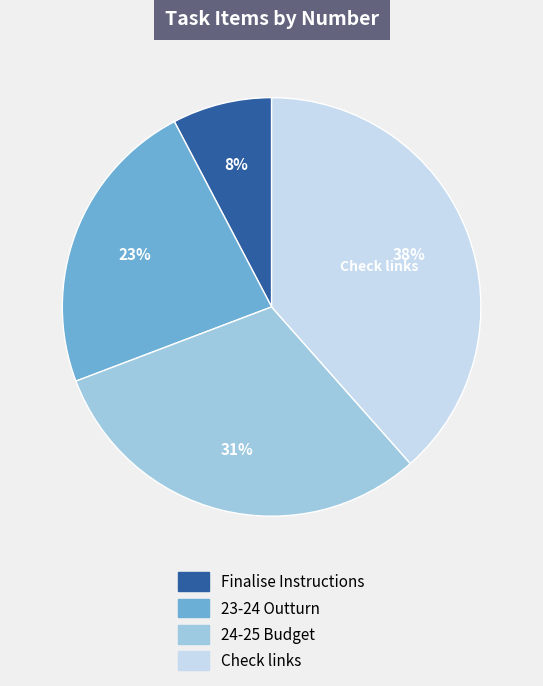

How many slices are in this pie chart?

4